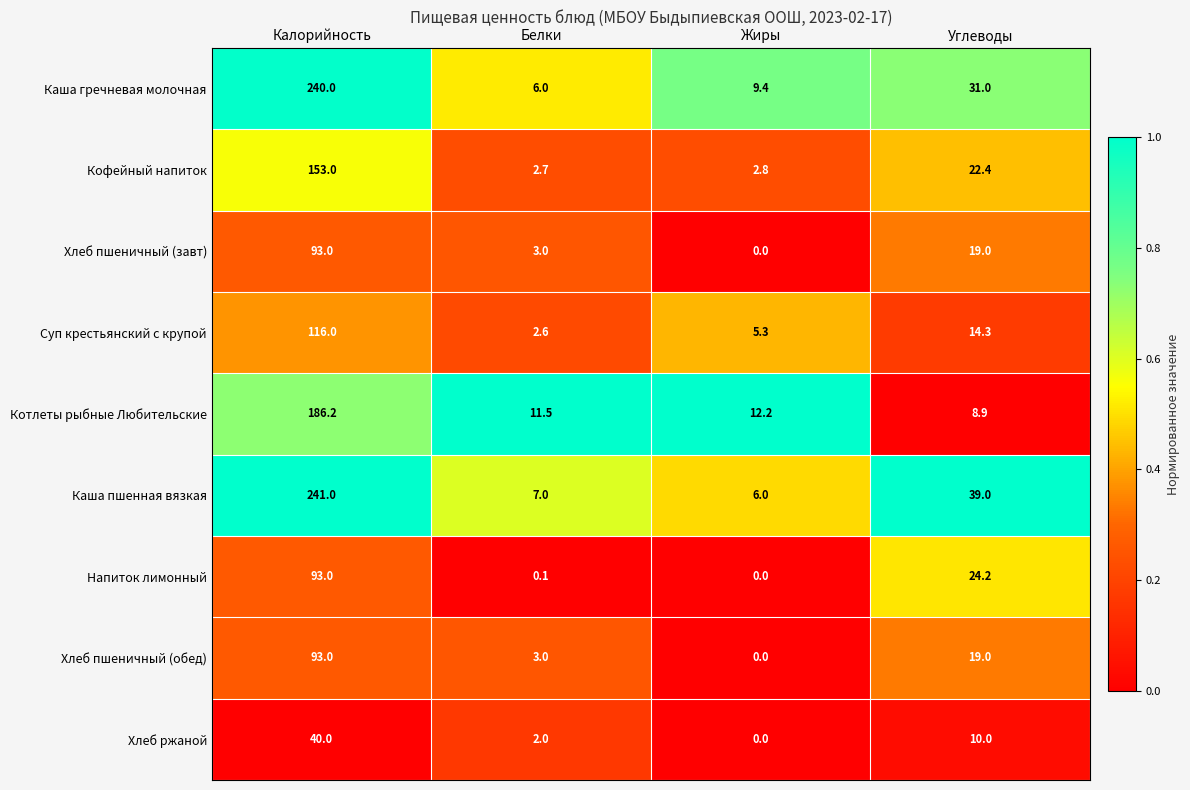

What is the average value of the Хлеб пшеничный (обед) series?

28.8